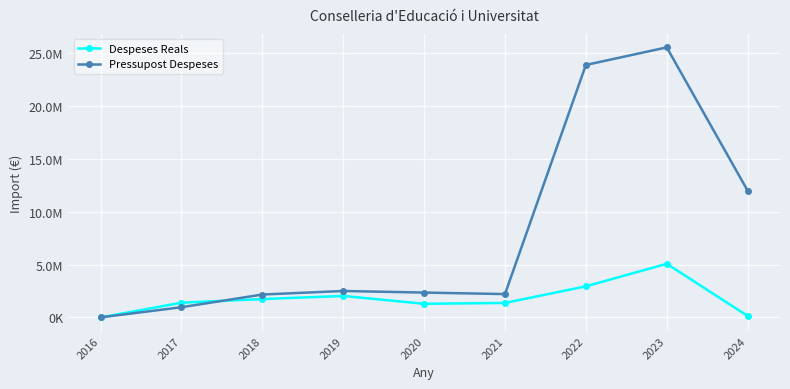

Is this an area chart (filled region under the line)?

No